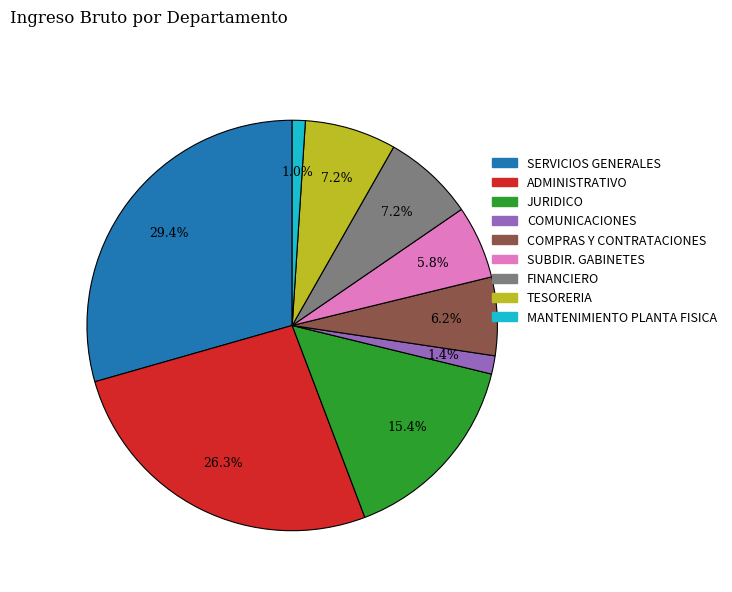

Which category has the biggest portion of the pie?

SERVICIOS GENERALES